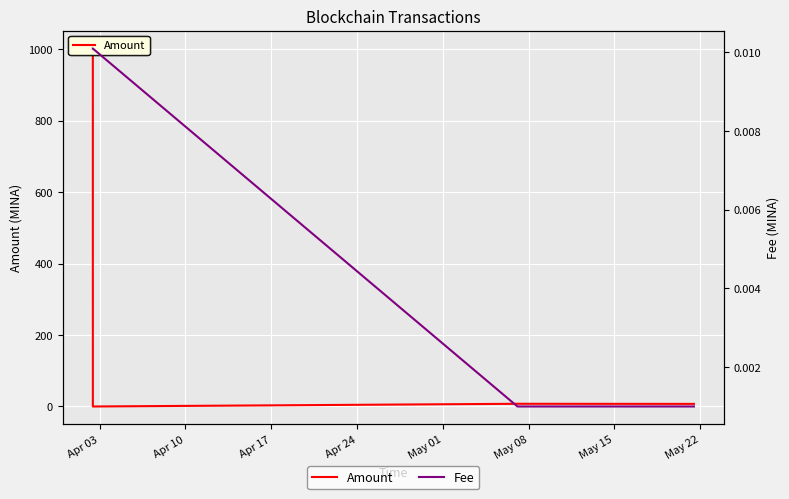

True or false: Fee has more than 2 interior local peaks.

False